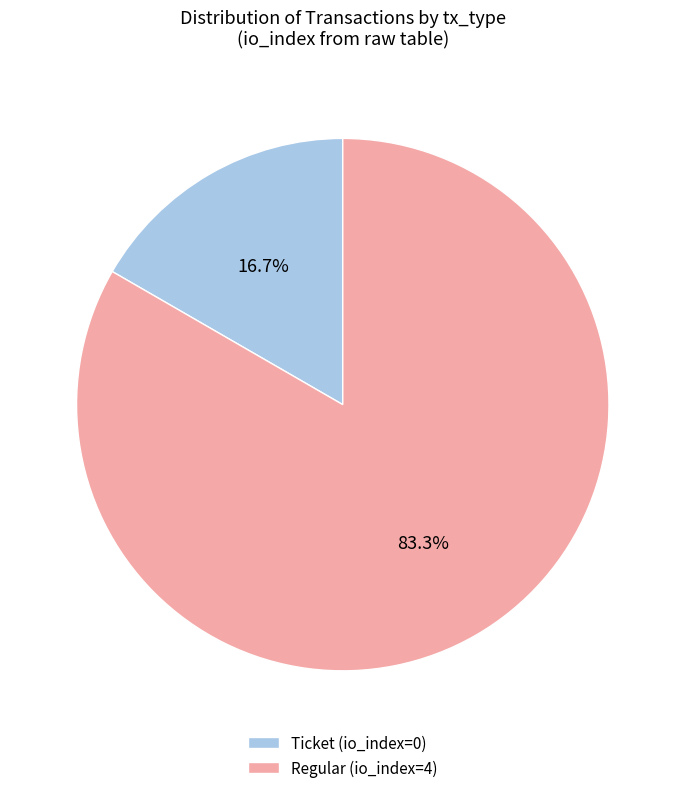

What is the majority slice?

Regular (io_index=4)